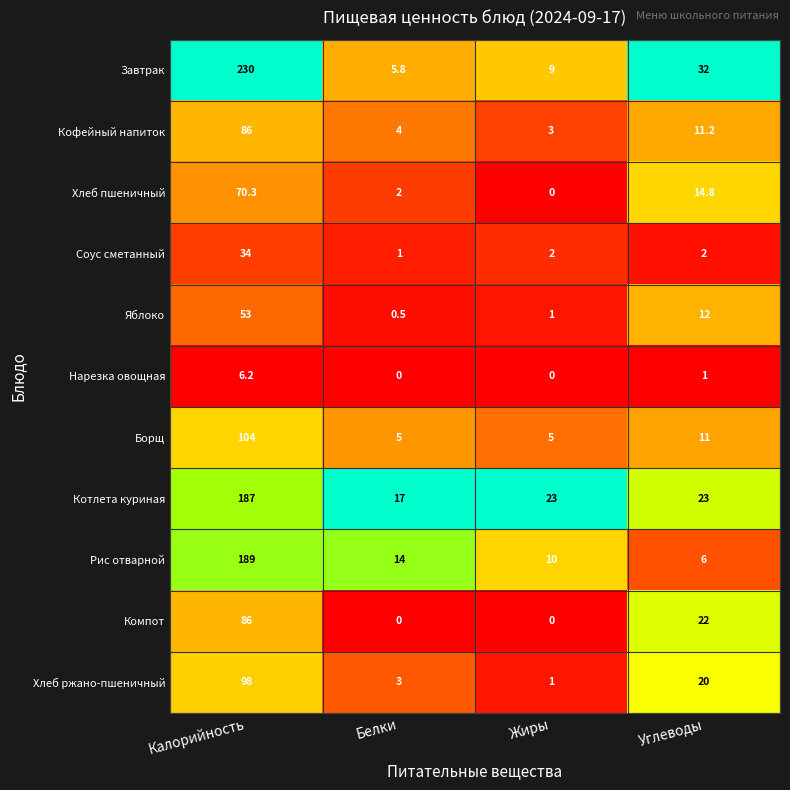

At which label is Борщ closest to 54?

Углеводы